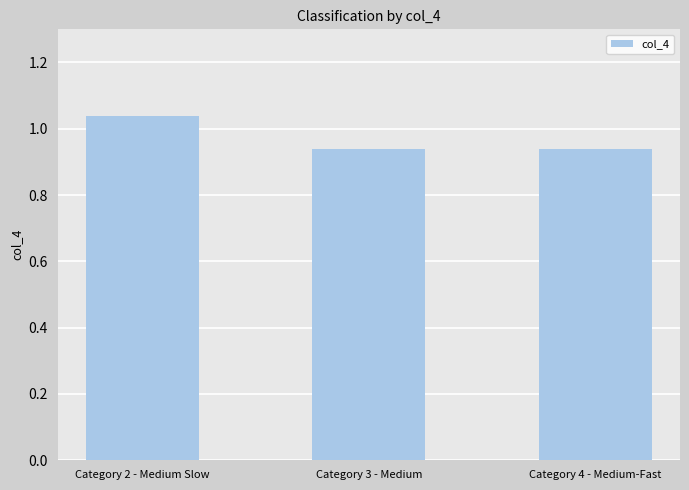

What is the sum of all values?

2.9